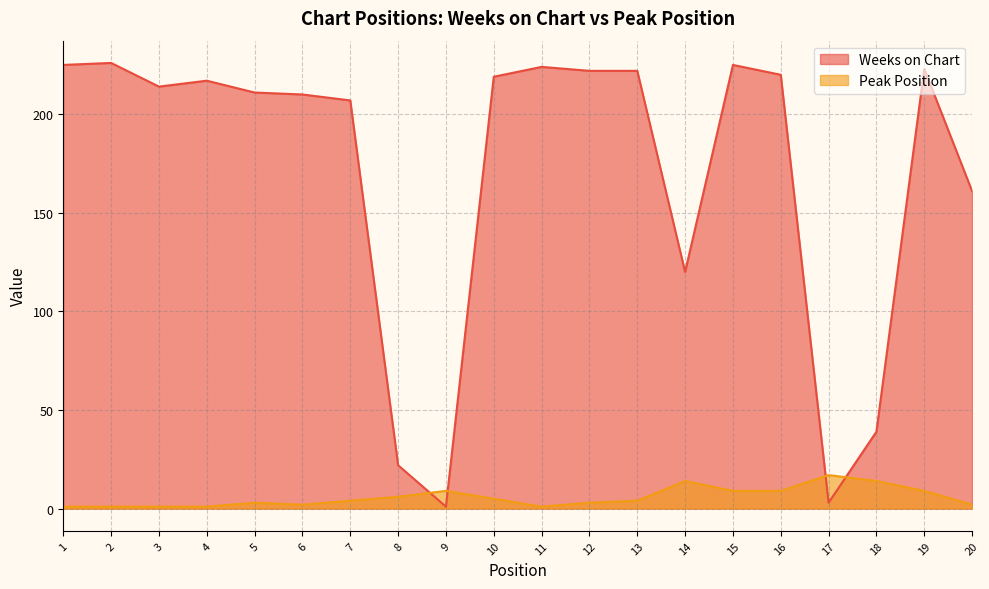

How many data points in Weeks on Chart are less than 217?

10